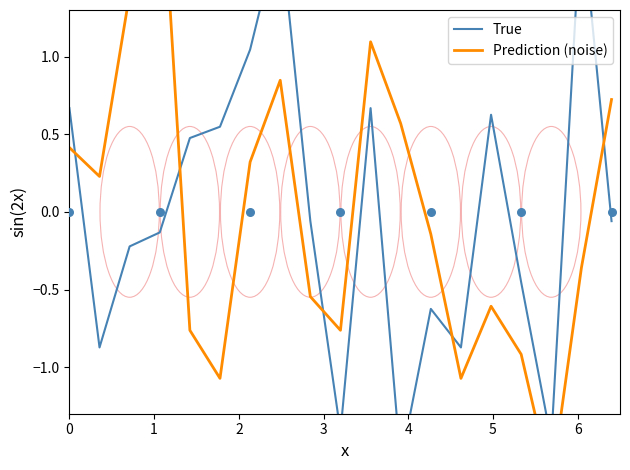

Which series has the widest spread of Y values?

Prediction (noise)